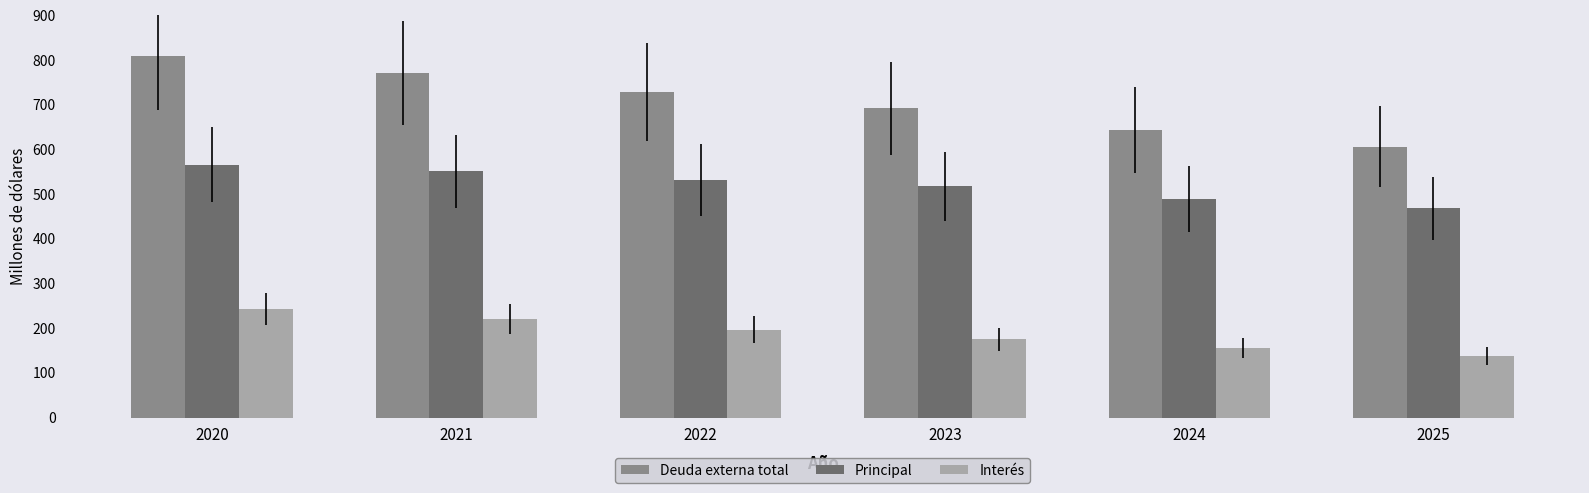

Read the Principal value at 2025.

468.5